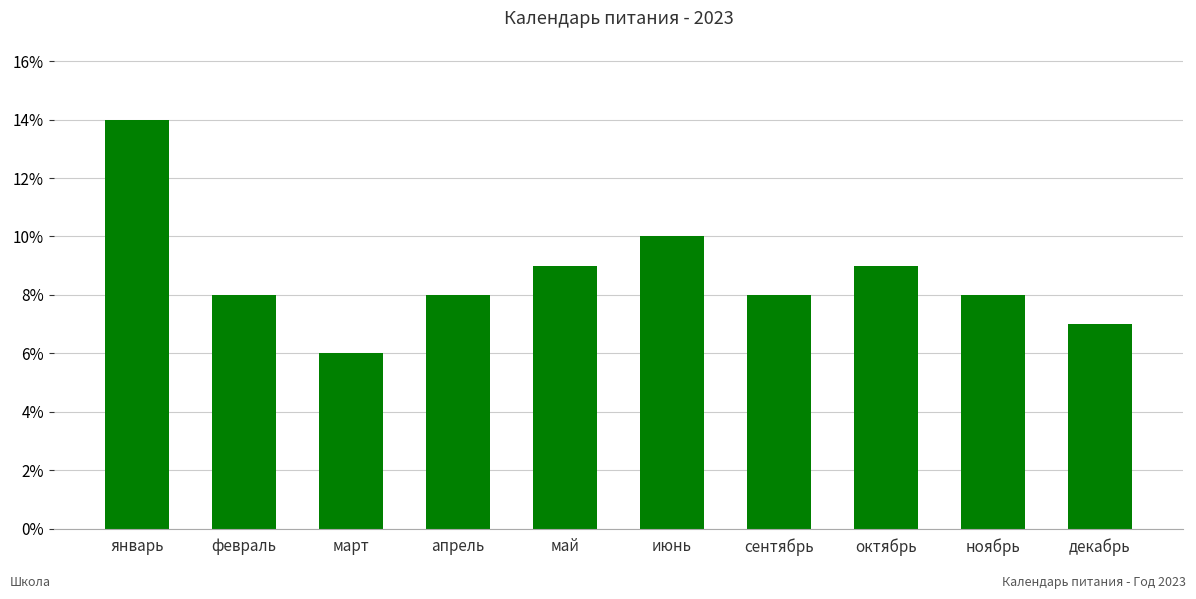

What is the label of the 2nd bar from the left?

февраль